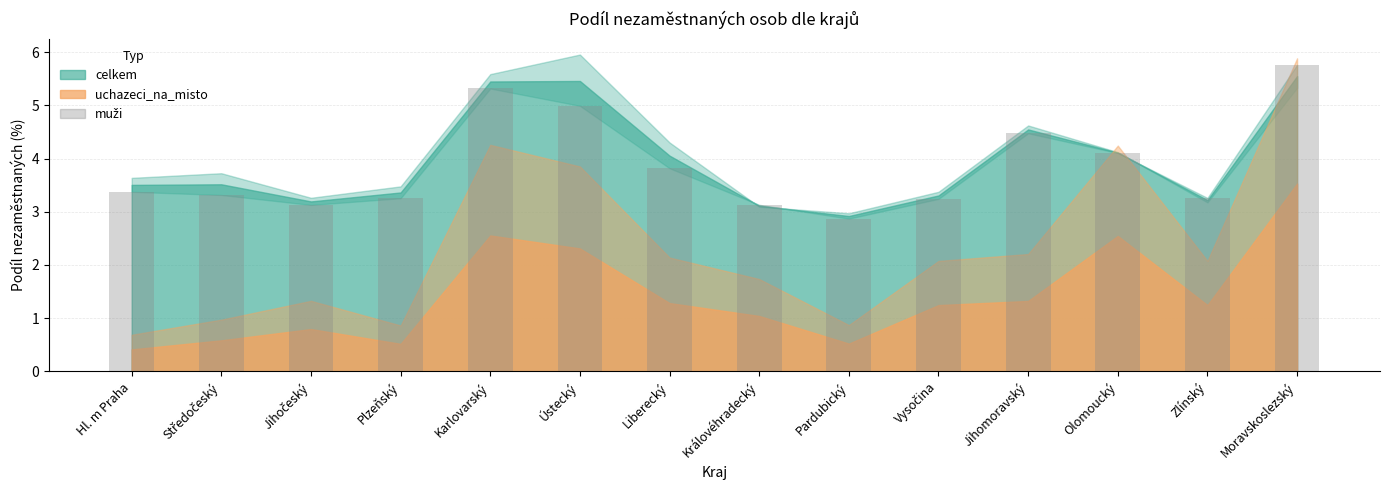

What is the average value?

3.9